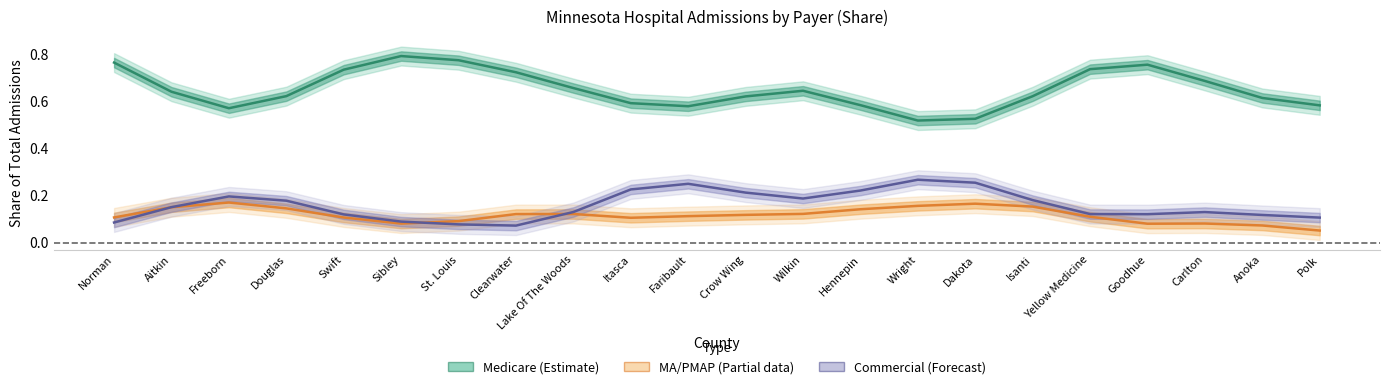

Reading left to right, what are all the values shown in this chart?

Medicare: Norman=0.8	Aitkin=0.6	Freeborn=0.6	Douglas=0.6	Swift=0.7	Sibley=0.8	St. Louis=0.8	Clearwater=0.7	Lake Of The Woods=0.7	Itasca=0.6	Faribault=0.6	Crow Wing=0.6	Wilkin=0.6	Hennepin=0.6	Wright=0.5	Dakota=0.5	Isanti=0.6	Yellow Medicine=0.7	Goodhue=0.8	Carlton=0.7	Anoka=0.6	Polk=0.6
MA/PMAP: Norman=0.1	Aitkin=0.2	Freeborn=0.2	Douglas=0.1	Swift=0.1	Sibley=0.1	St. Louis=0.1	Clearwater=0.1	Lake Of The Woods=0.1	Itasca=0.1	Faribault=0.1	Crow Wing=0.1	Wilkin=0.1	Hennepin=0.1	Wright=0.2	Dakota=0.2	Isanti=0.2	Yellow Medicine=0.1	Goodhue=0.1	Carlton=0.1	Anoka=0.1	Polk=0.1
Commercial: Norman=0.1	Aitkin=0.2	Freeborn=0.2	Douglas=0.2	Swift=0.1	Sibley=0.1	St. Louis=0.1	Clearwater=0.1	Lake Of The Woods=0.1	Itasca=0.2	Faribault=0.2	Crow Wing=0.2	Wilkin=0.2	Hennepin=0.2	Wright=0.3	Dakota=0.3	Isanti=0.2	Yellow Medicine=0.1	Goodhue=0.1	Carlton=0.1	Anoka=0.1	Polk=0.1